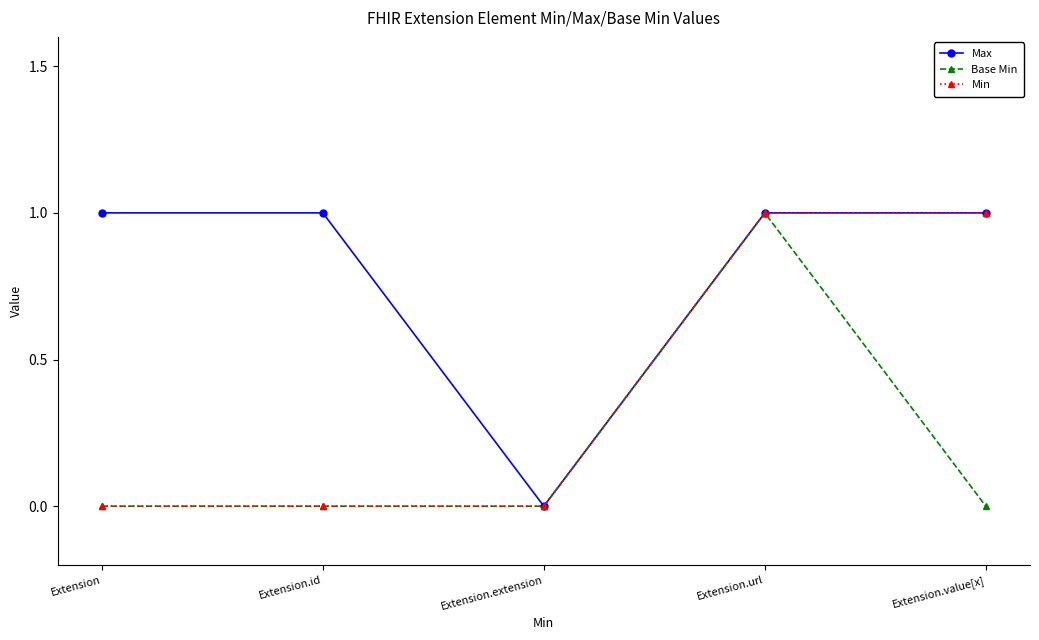

At which category is the sum across all series the highest?

Extension.url